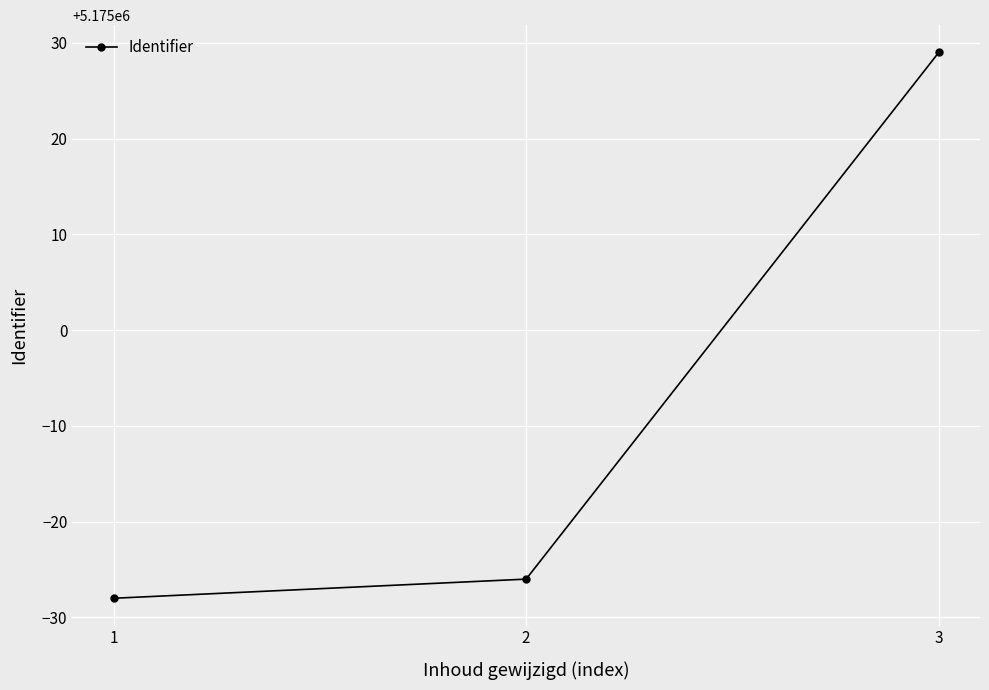

Reading left to right, what are all the values shown in this chart?

5174972	5174974	5175029